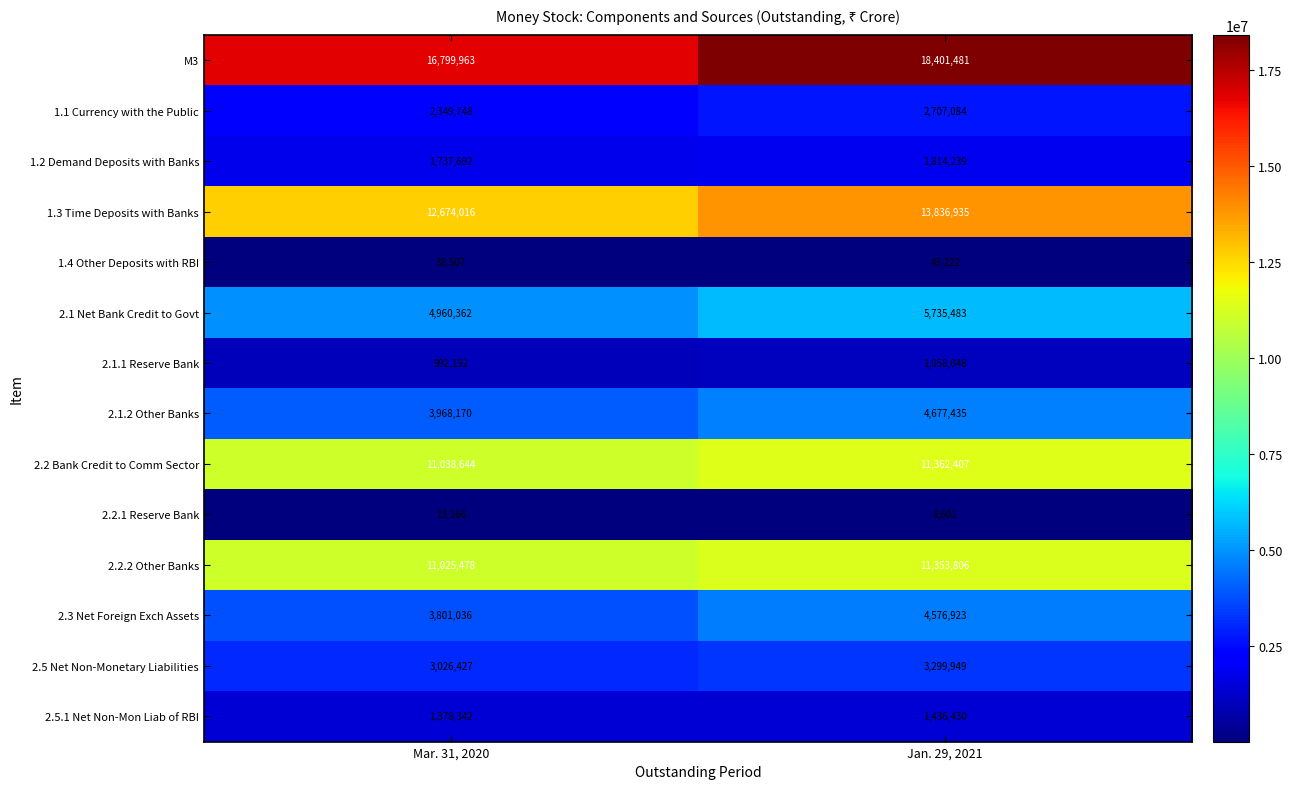

List the labels in order of 1.2 Demand Deposits with Banks value, largest first.

Jan. 29, 2021, Mar. 31, 2020